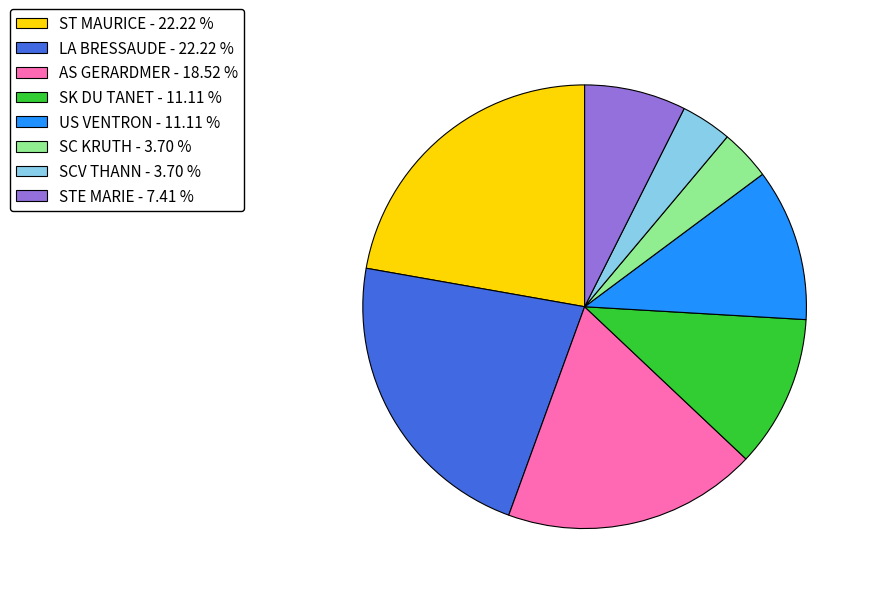

Count the number of slices in the pie.

8